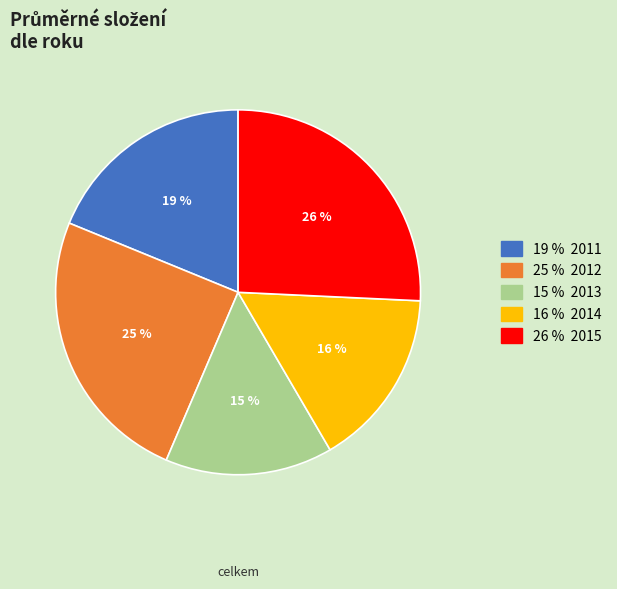

Is there any slice that represents more than half of the pie?

No